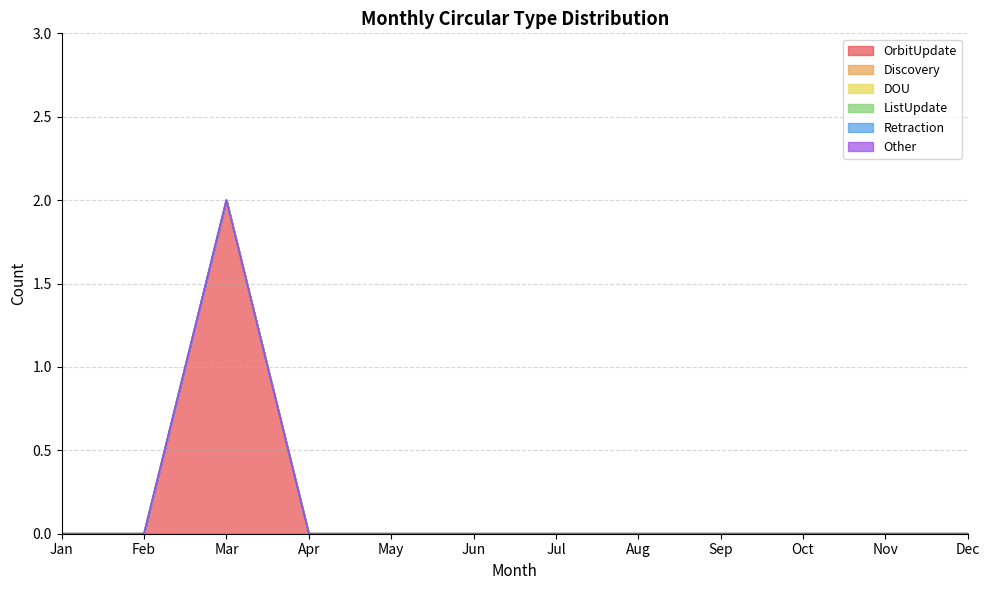

True or false: Retraction has more than 1 interior local peaks.

False